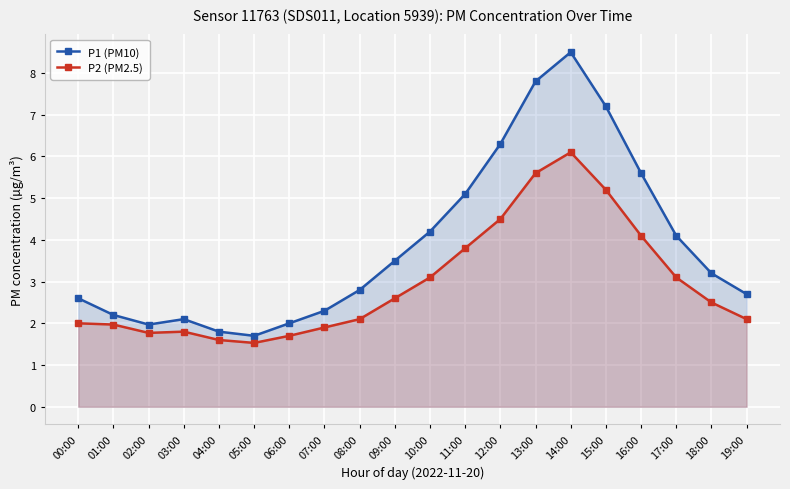

Rank the series by their maximum value, from highest to lowest.

P1 (PM10), P2 (PM2.5)